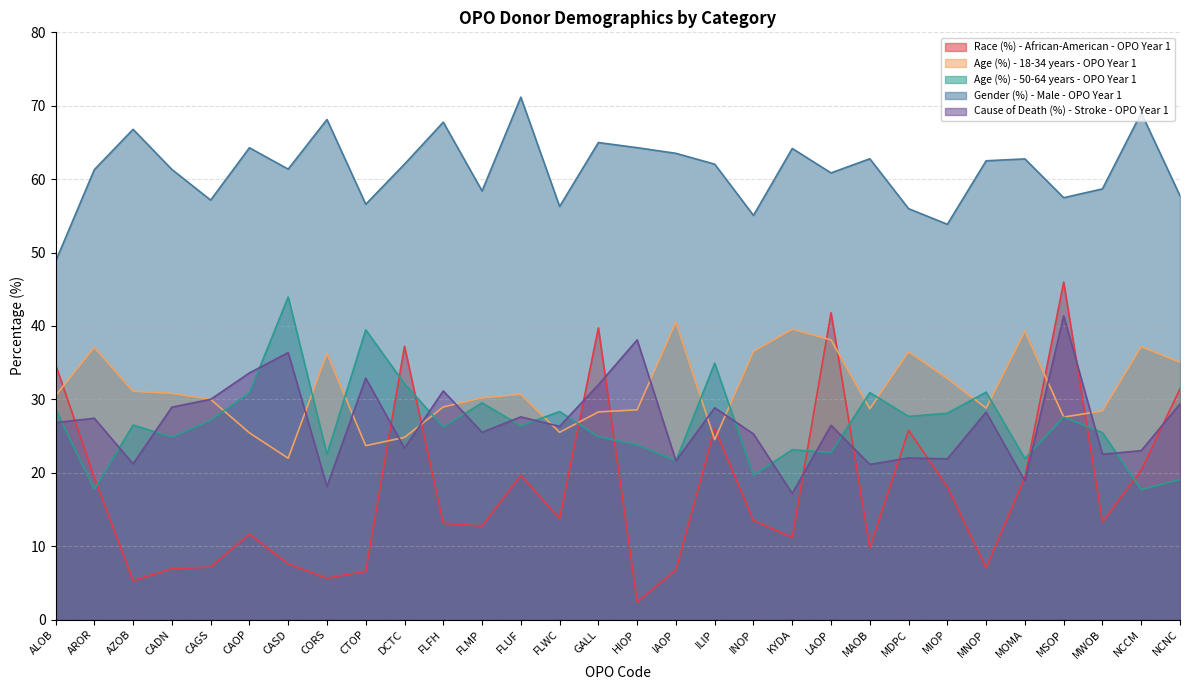

Which series changed the most between MDPC and MOMA?

Gender (%) - Male - OPO Year 1